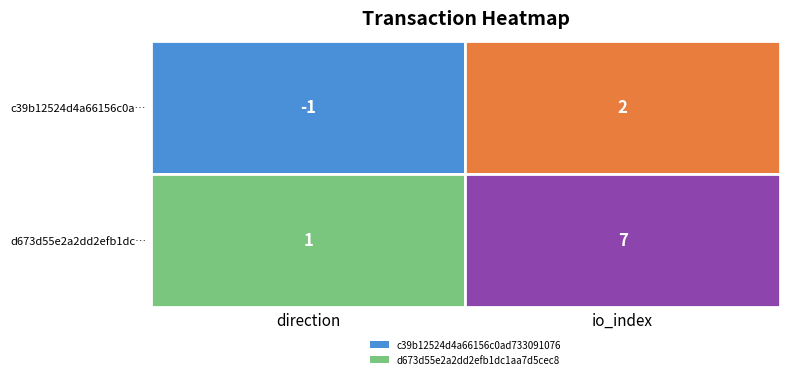

How many series are shown in this chart?

2